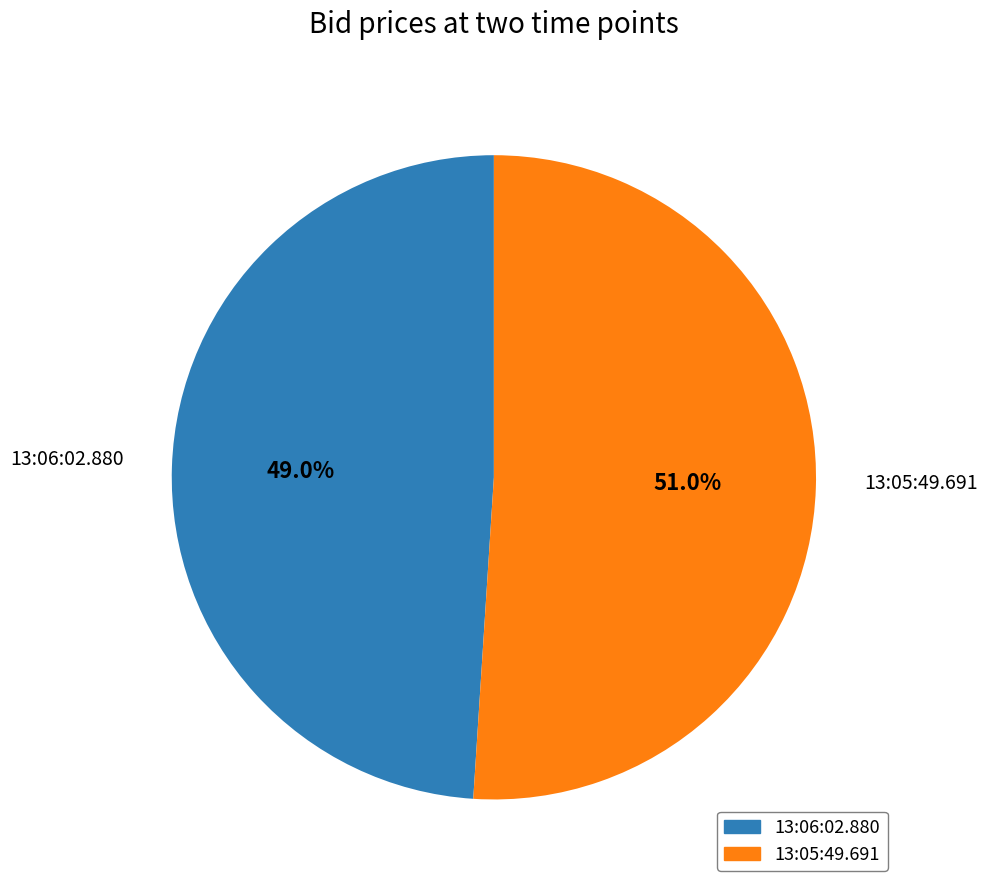

Combined, what portion of the pie is 13:06:02.880 and 13:05:49.691?

100.0%